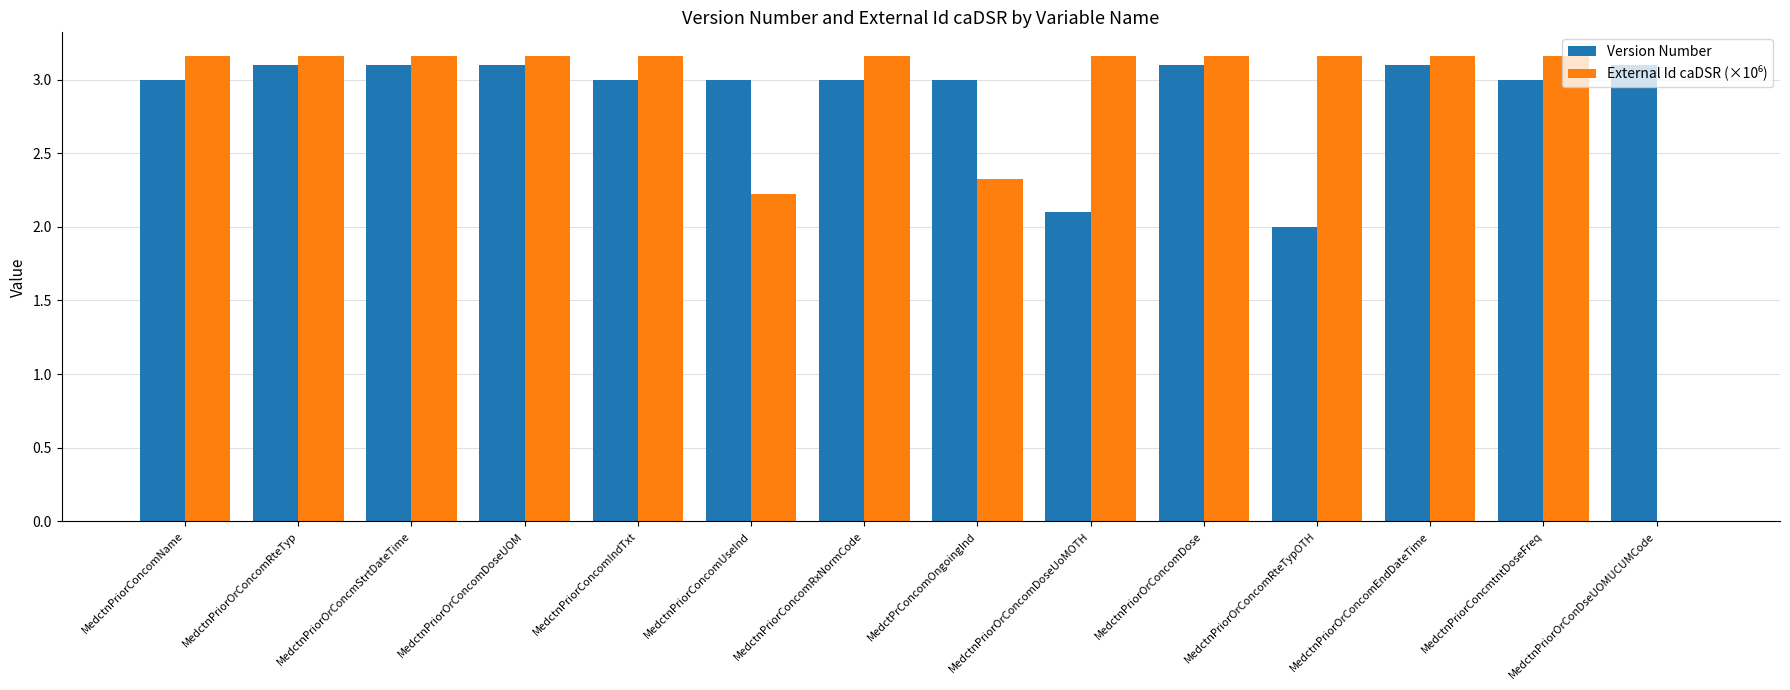

Which series has the largest total across all categories?

Version Number